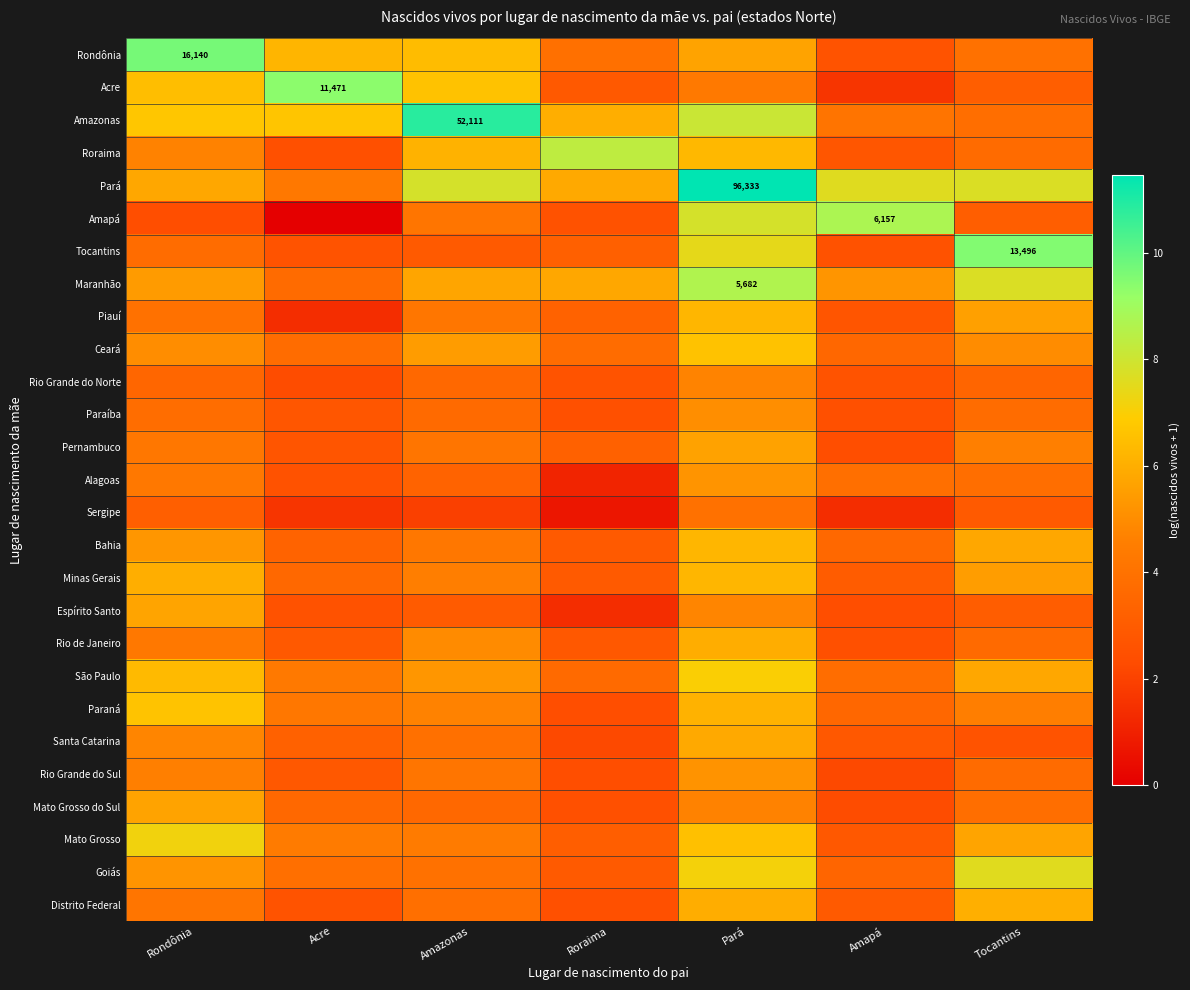

Rank the categories by Roraima value from highest to lowest.

Roraima, Pará, Amazonas, Rondônia, Tocantins, Amapá, Acre